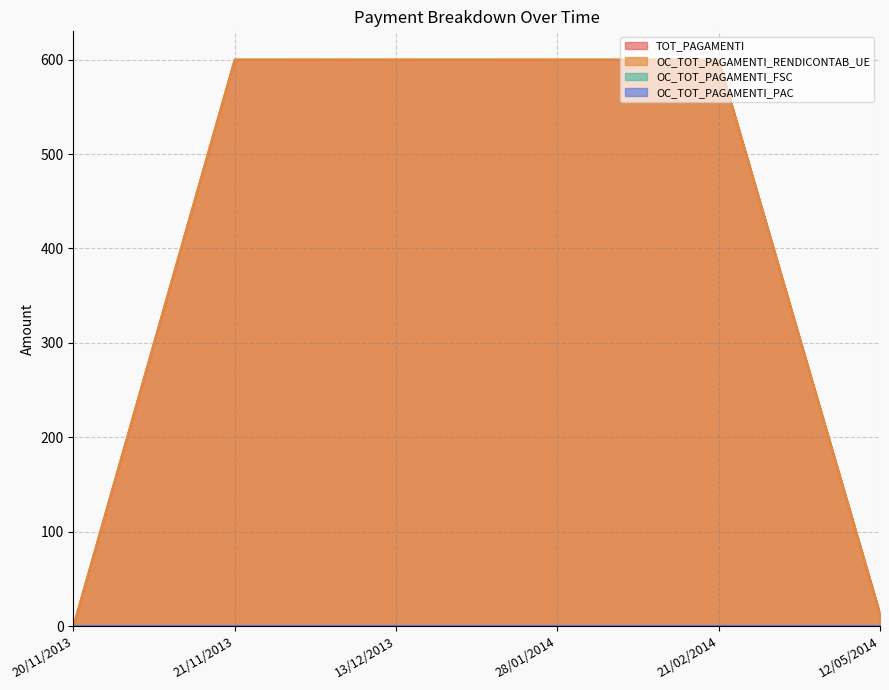

Does the chart display data point markers on the line(s)?

No